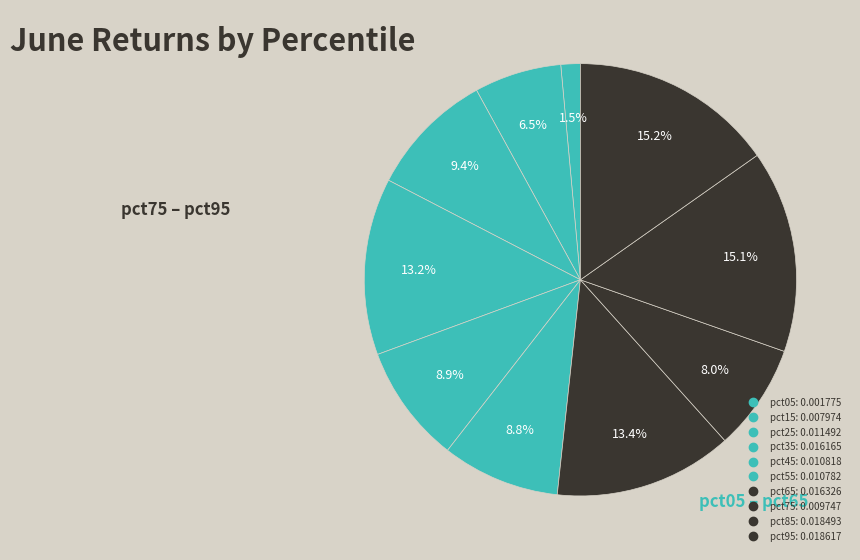

How much of the chart is everything except pct95?

84.8%